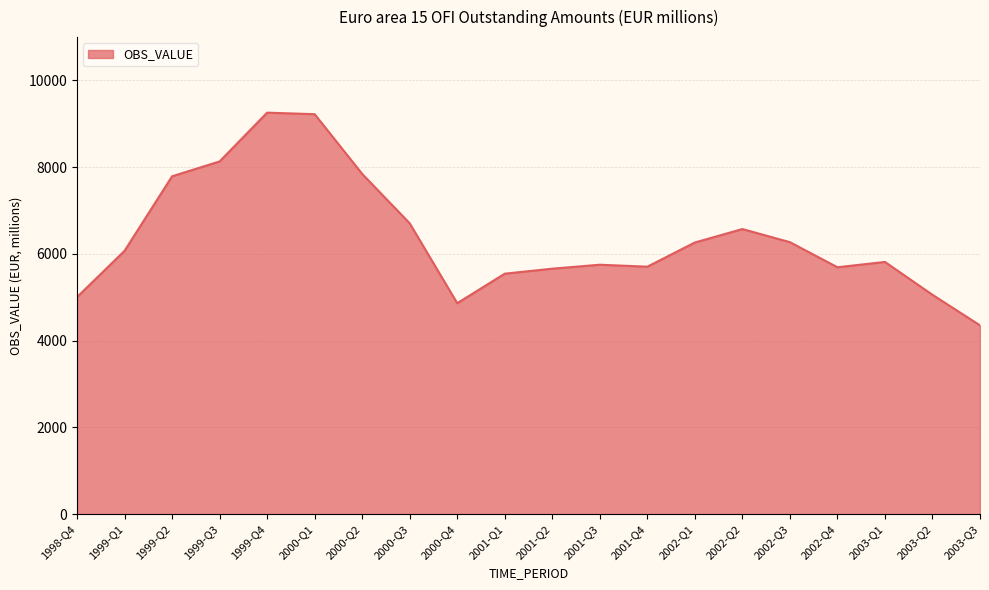

True or false: there are more than 0 points higher than both neighbors.

True